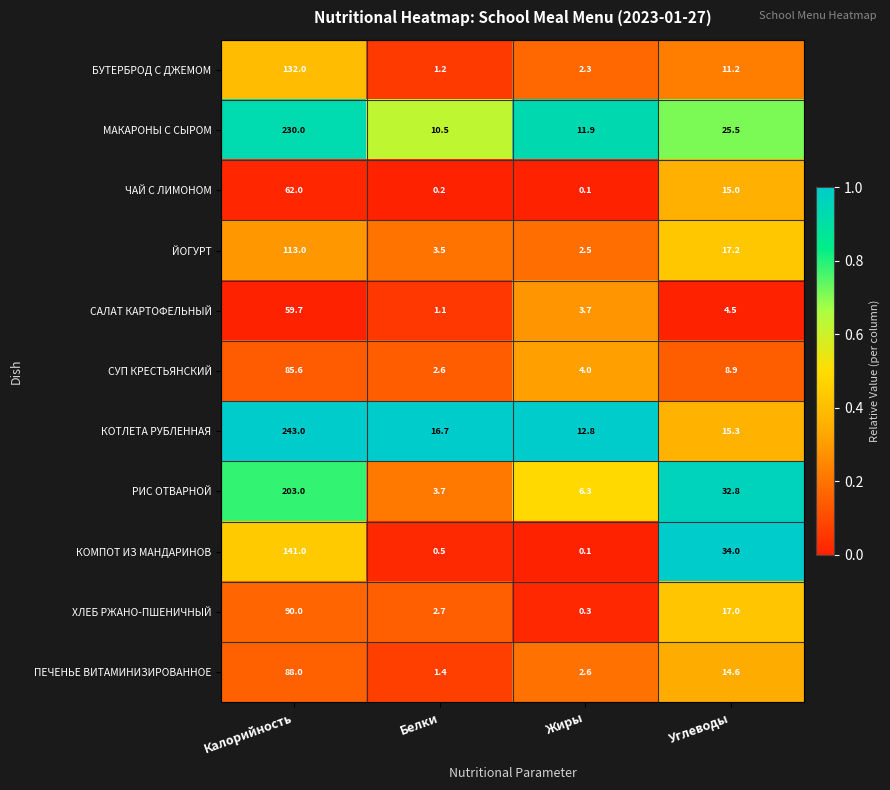

How many data points does each series have?

4